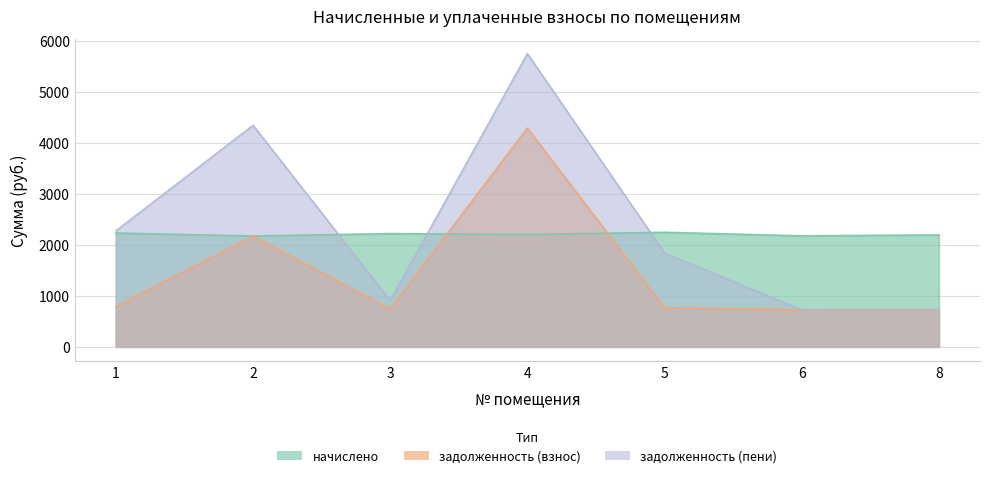

How many data points in задолженность (взнос) are less than 764?

3